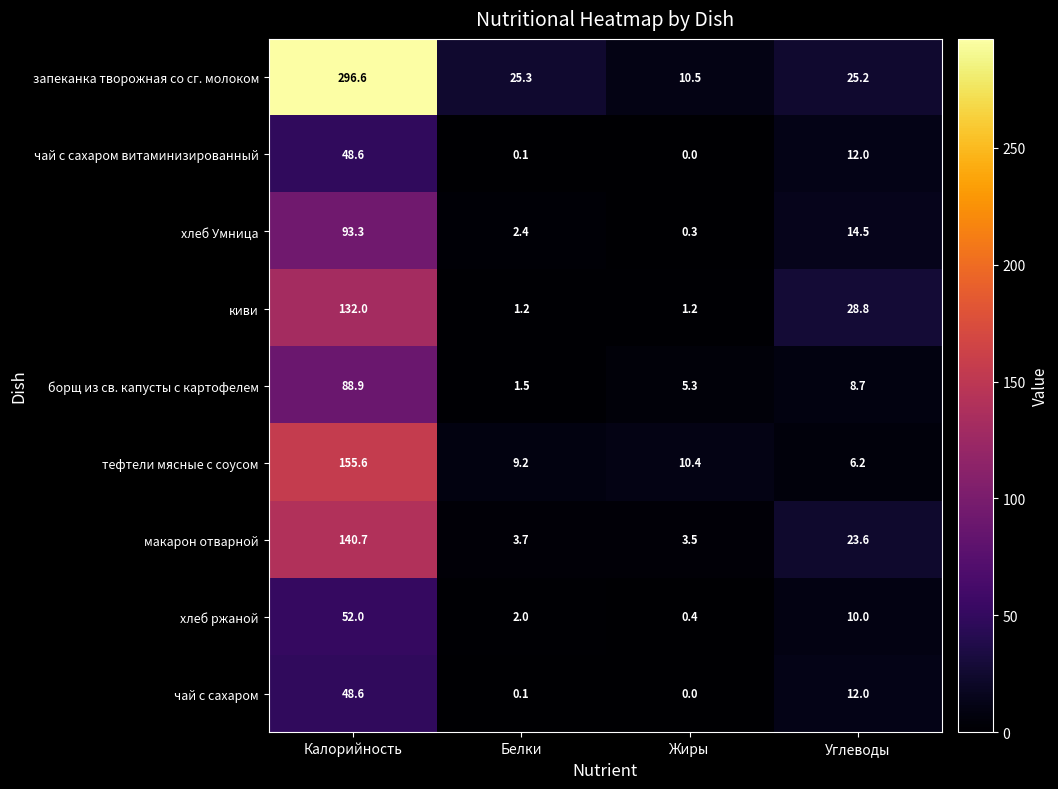

Which series has the largest total across all categories?

запеканка творожная со сг. молоком